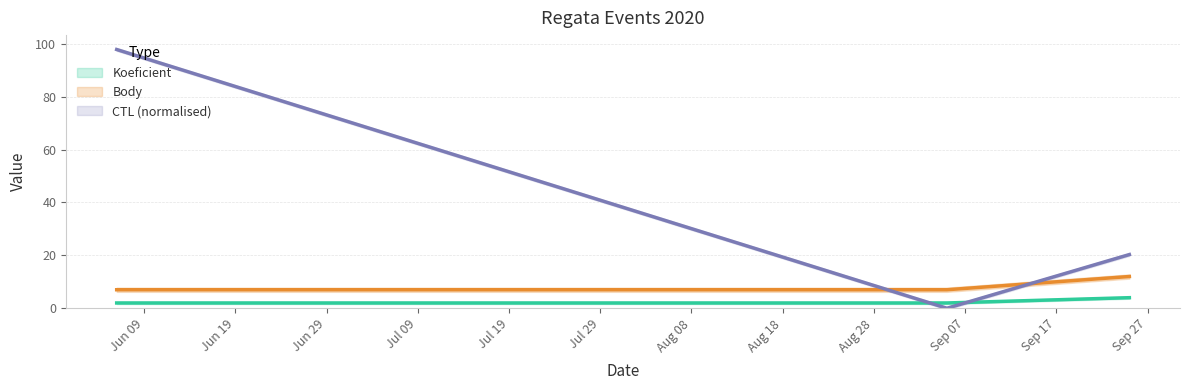

Reading left to right, transcribe all the data shown in this chart.

Koeficient: 2.0	2.0	4.0
Body: 7.0	7.0	12.0
CTL_scaled: 97.8	0.0	20.3